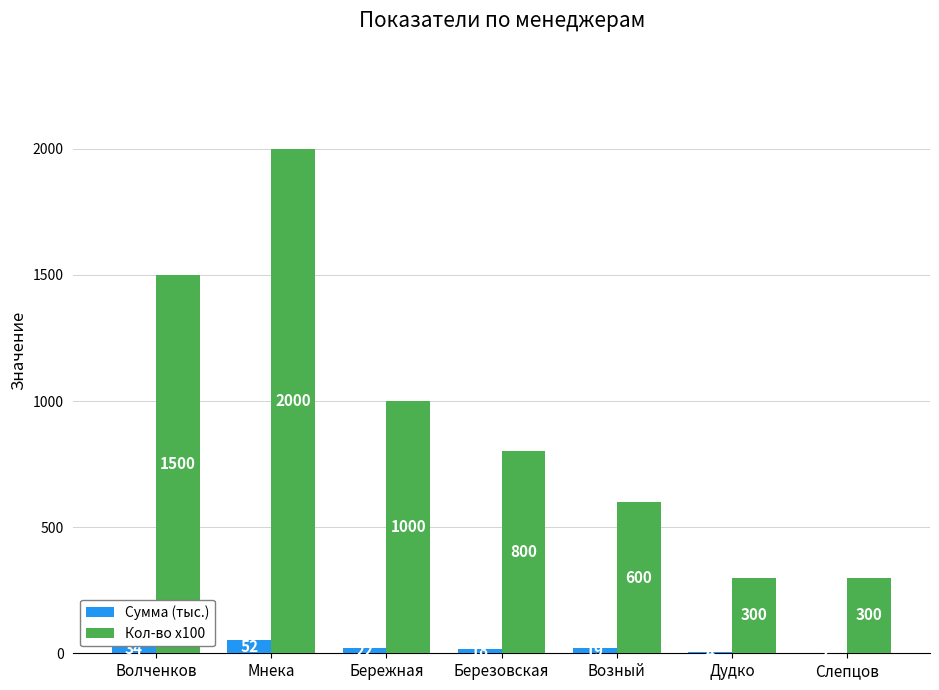

At which label does Сумма (тыс.) first exceed 19?

Волченков